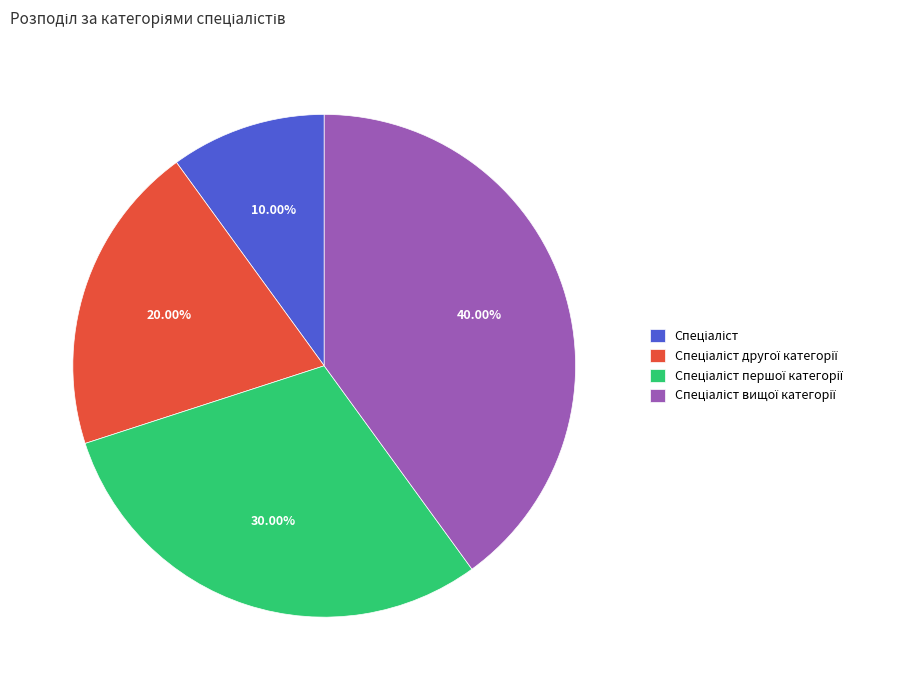

Is there any slice that represents more than half of the pie?

No